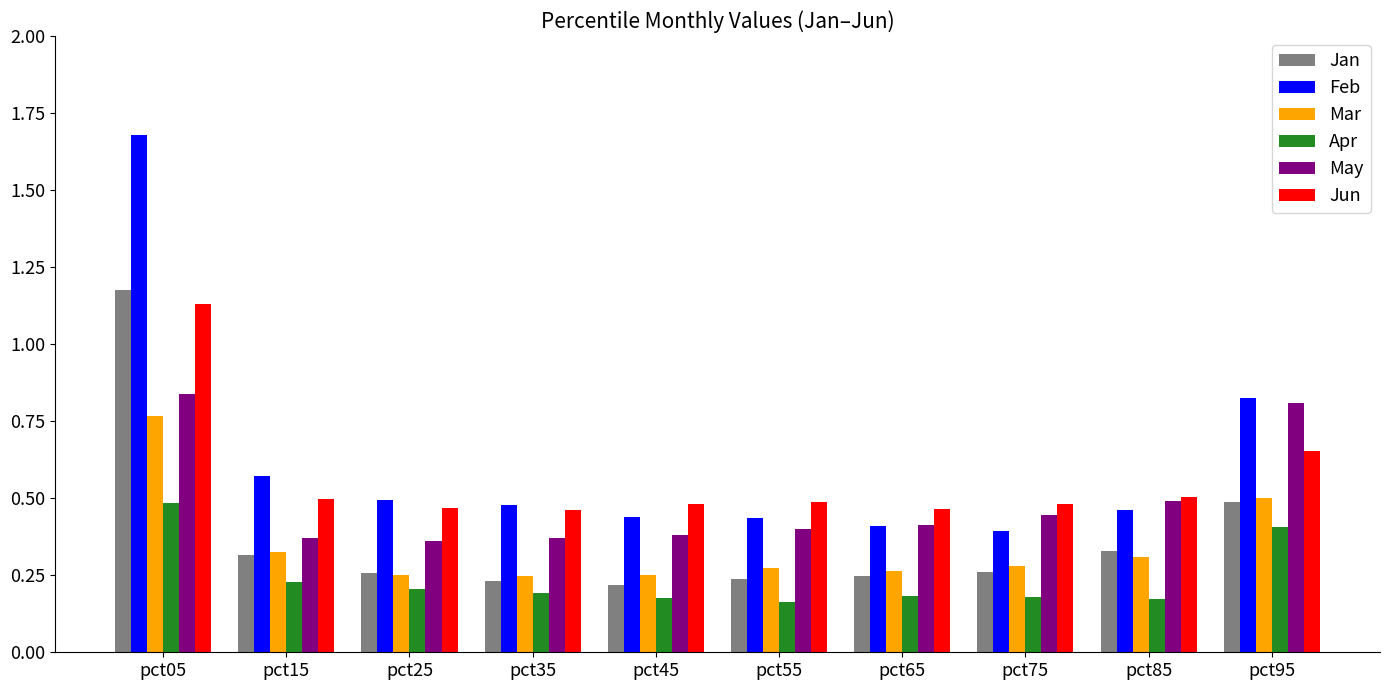

How many Mar values are between 0 and 1?

10